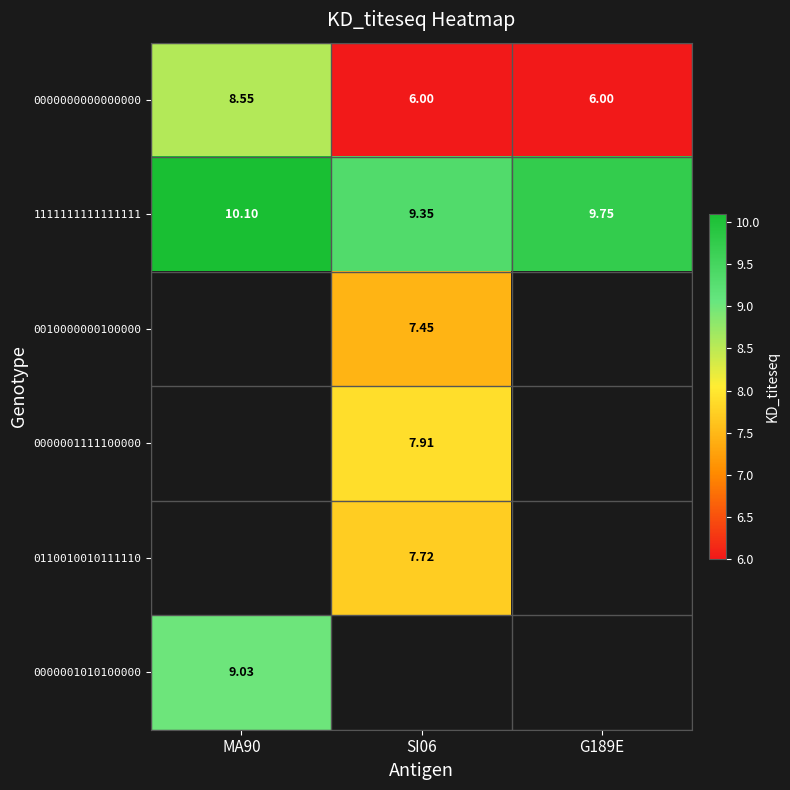

What is the spread (max minus min) of values at SI06?

3.3